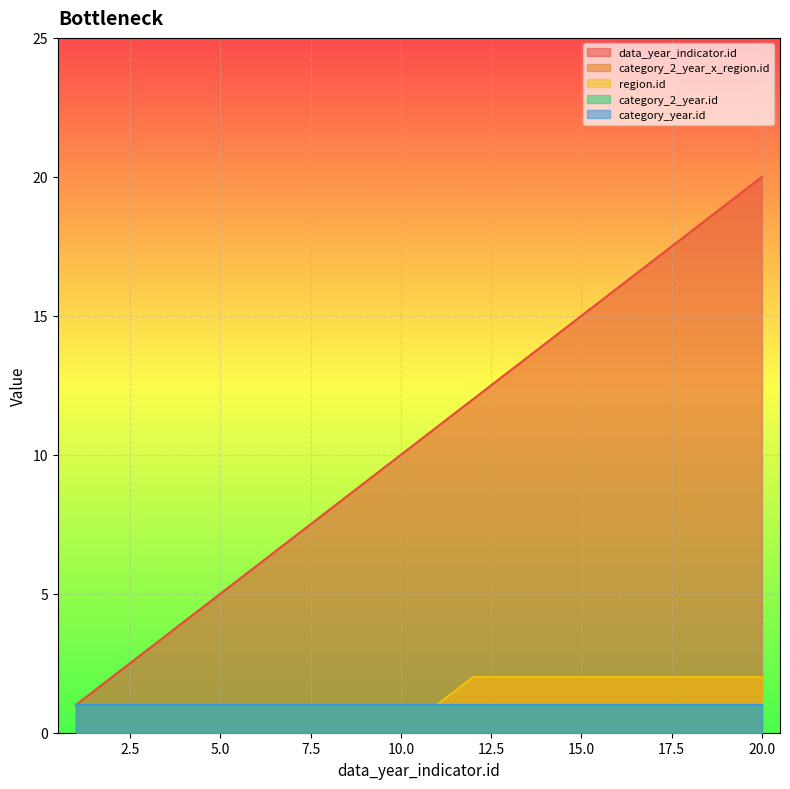

True or false: category_2_year_x_region.id has a value of 2 at 17.

True